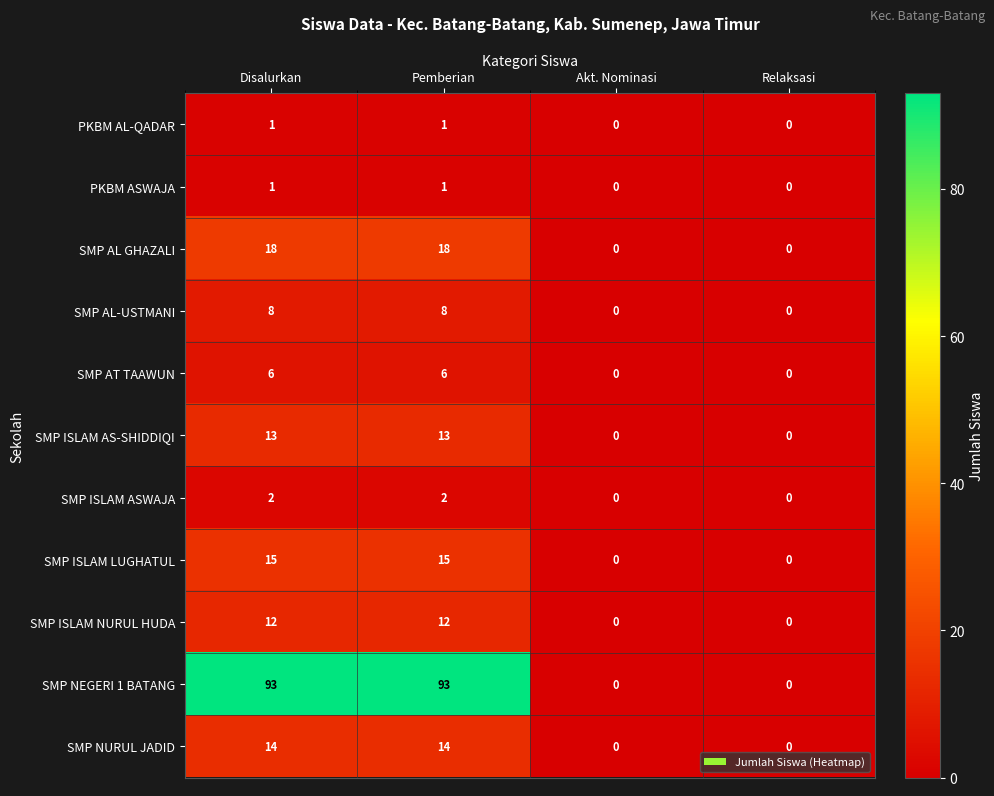

What is the maximum value shown in the chart?

93